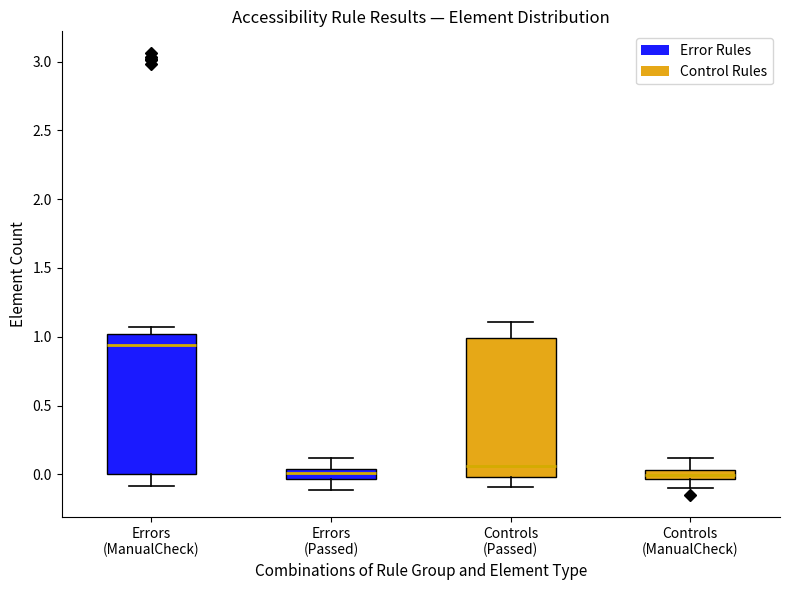

Where does the lower whisker of the box for Errors (ManualCheck) end on the y-axis? The values are not printed on the chart, so give them approximately, as read against the axis.

-0.10